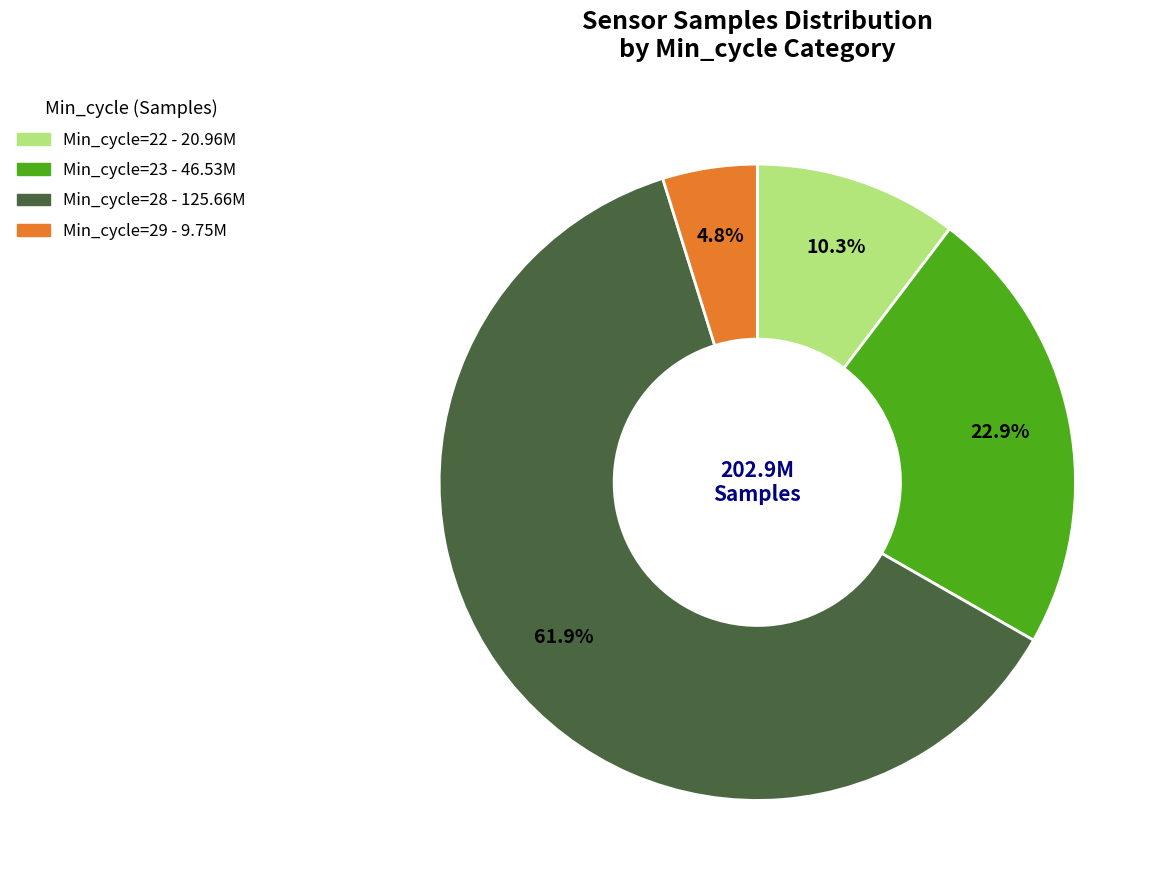

Does any single category account for the majority?

Yes